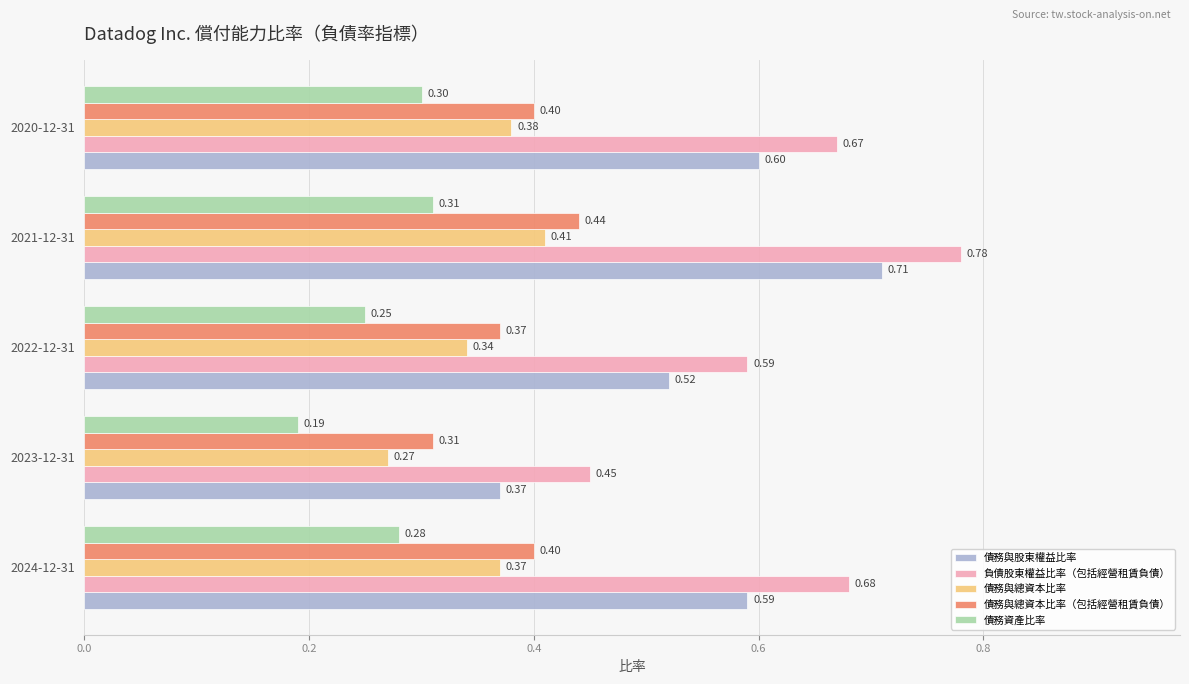

What is the difference between the highest and lowest values at 2022-12-31?

0.3